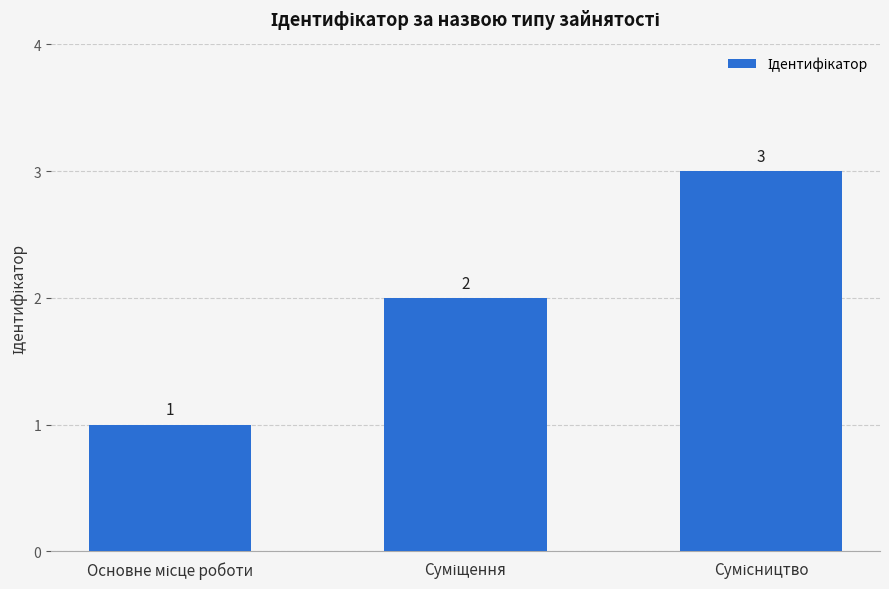

How many values are below 2?

1